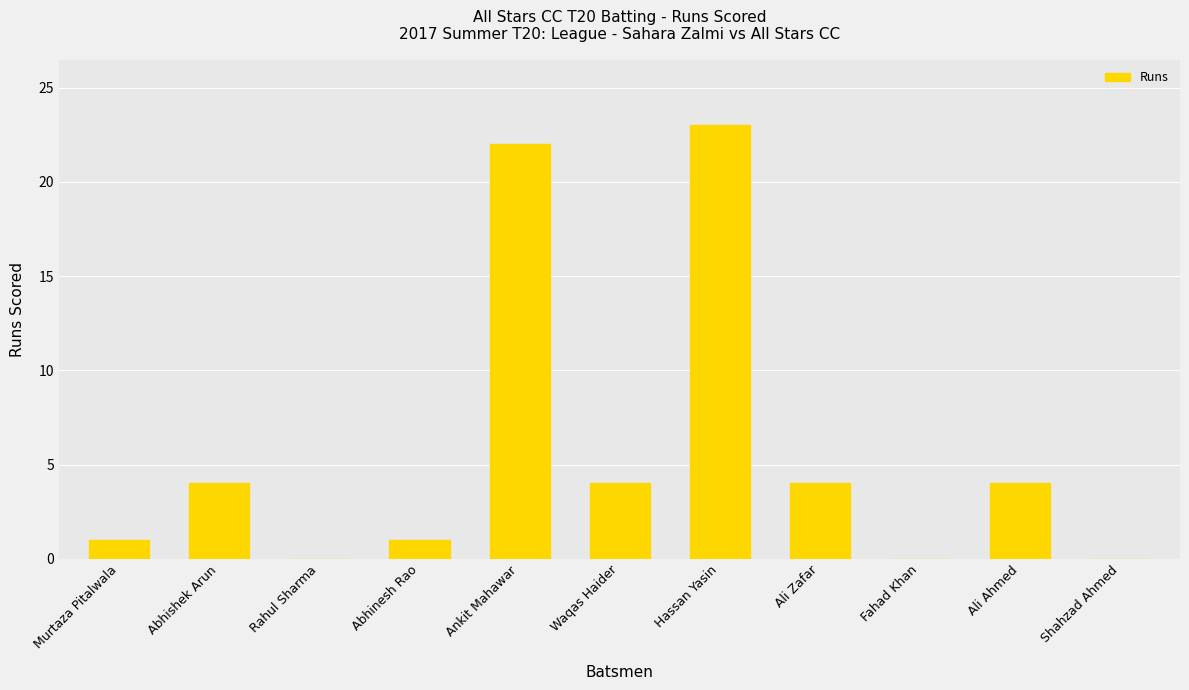

Is it true that the value at Hassan Yasin is 23?

True